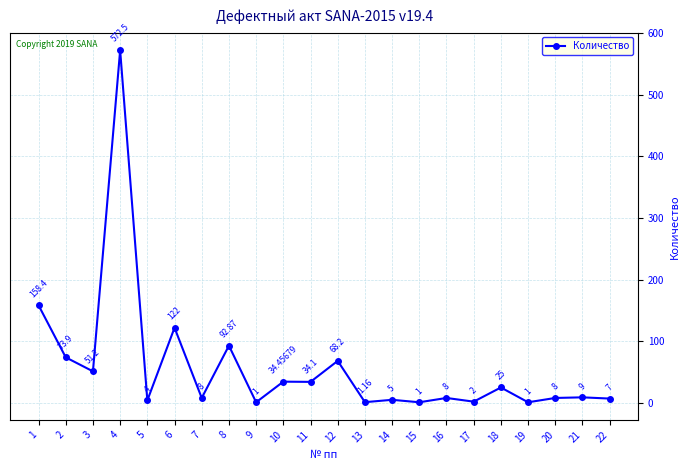

The value at 21 is 9.0. True or false?

True